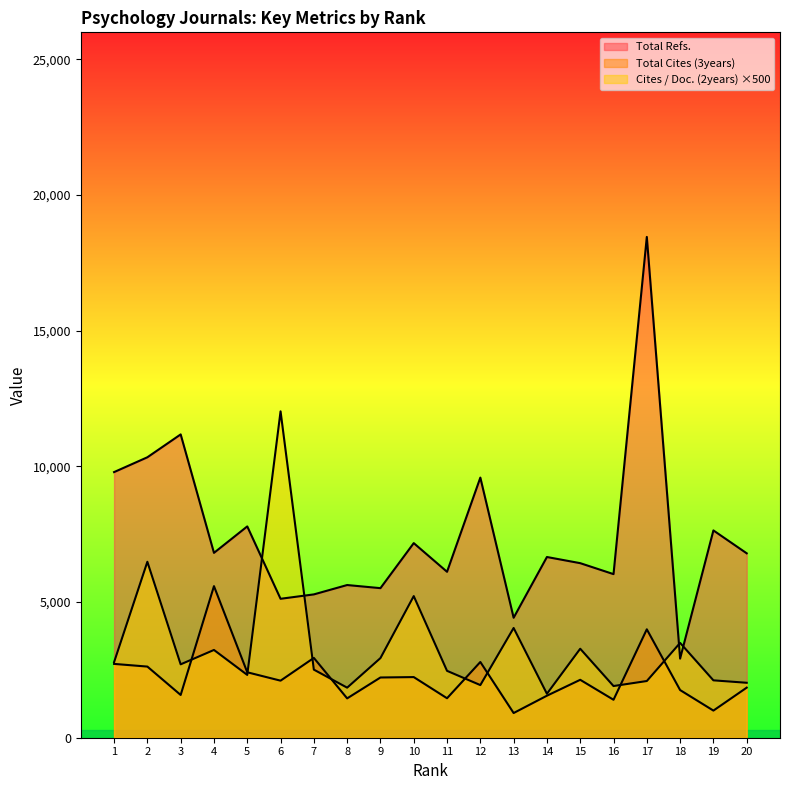

The value of Cites / Doc. (2years) at 9 is 5000. True or false?

False